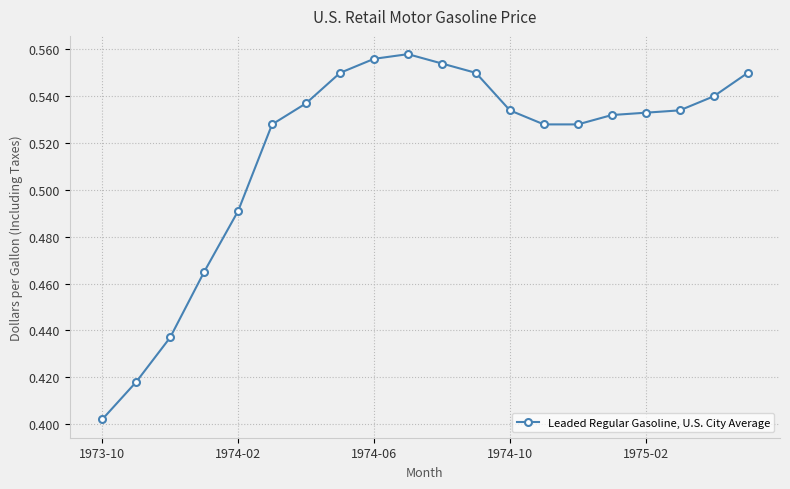

What is the sum of all values?

10.3